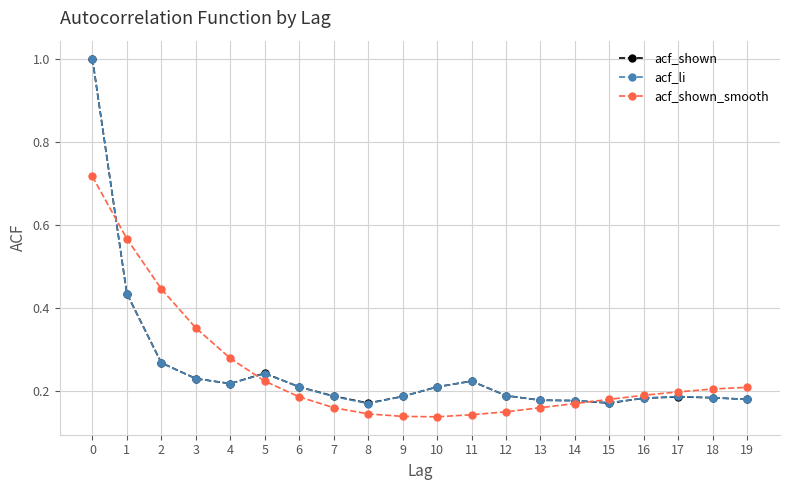

What is the sum of all acf_shown values?

5.0